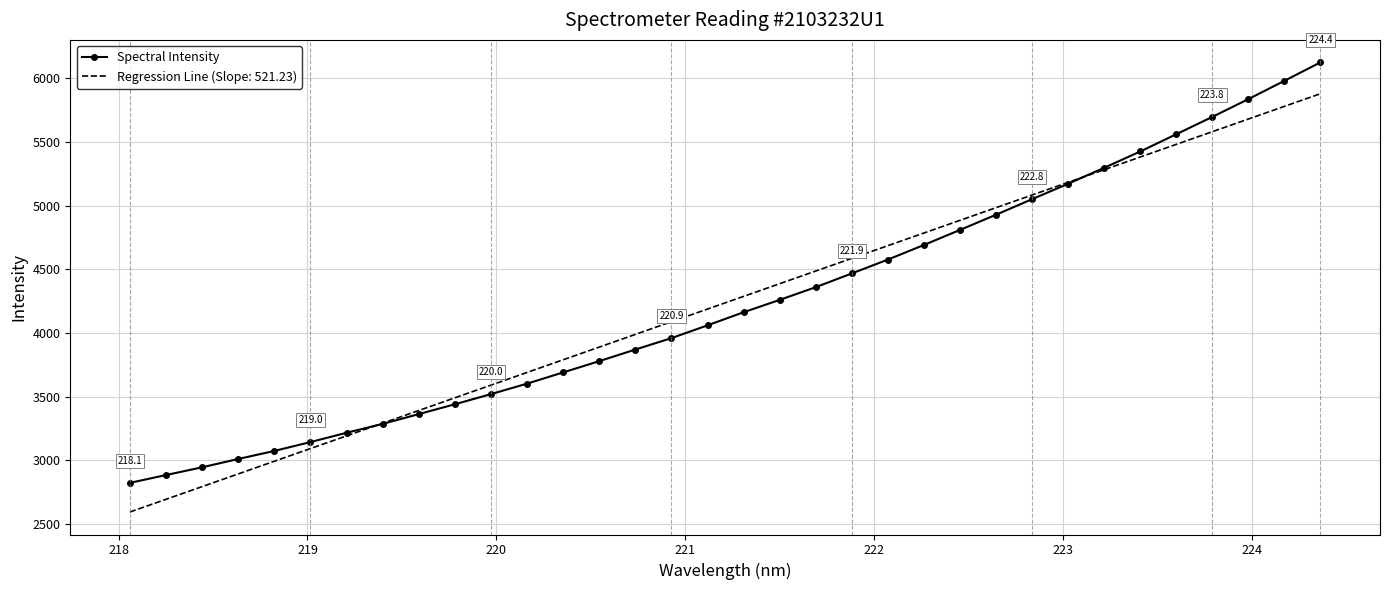

List the series in order of their peak value, lowest first.

Regression Line (Slope: 521.23), Spectral Intensity